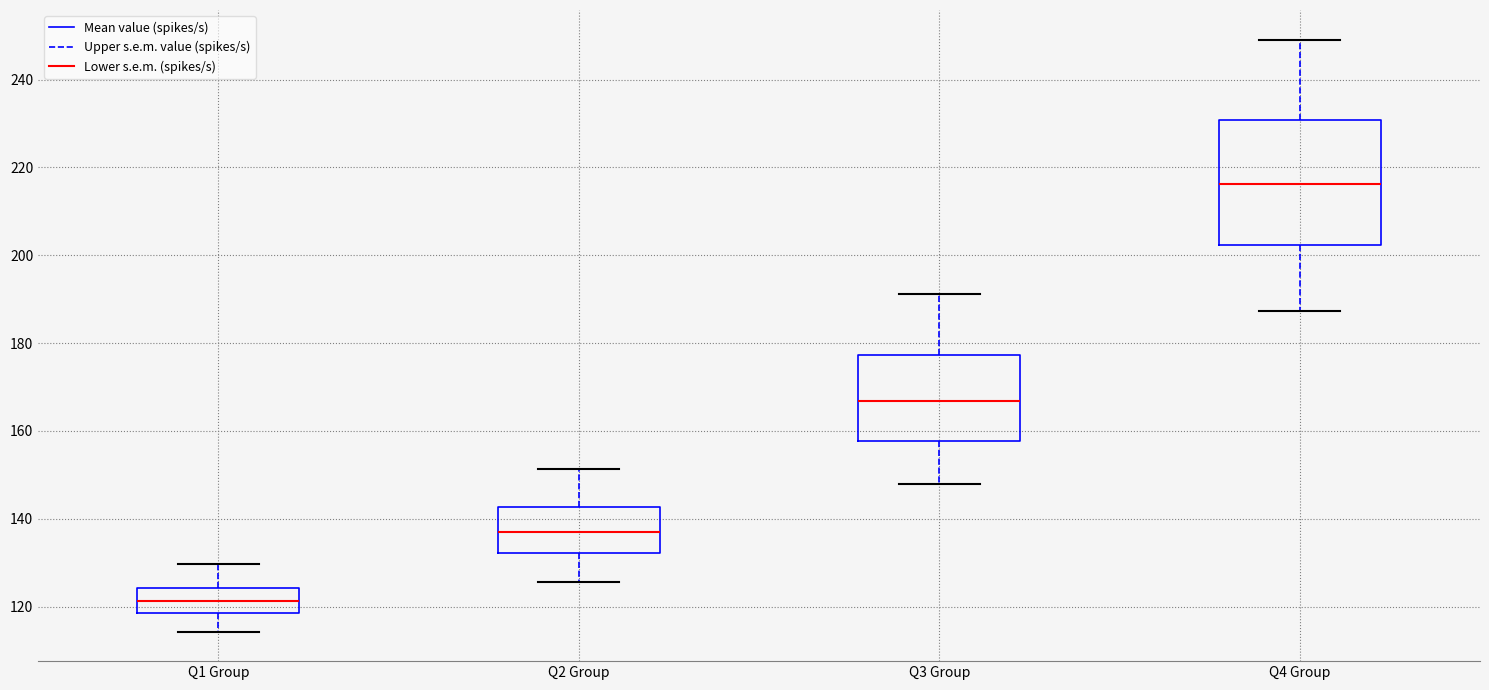

Reading left to right, read every box against the y-axis: the position of its median line, the range the box covers, and the ends of its whiskers. The values are not printed on the chart, so give them approximately, as read against the axis.

Q1 Group: median 122, box 118 to 124, whiskers 114 to 130
Q2 Group: median 136, box 132 to 142, whiskers 126 to 152
Q3 Group: median 166, box 158 to 178, whiskers 148 to 192
Q4 Group: median 216, box 202 to 230, whiskers 188 to 250